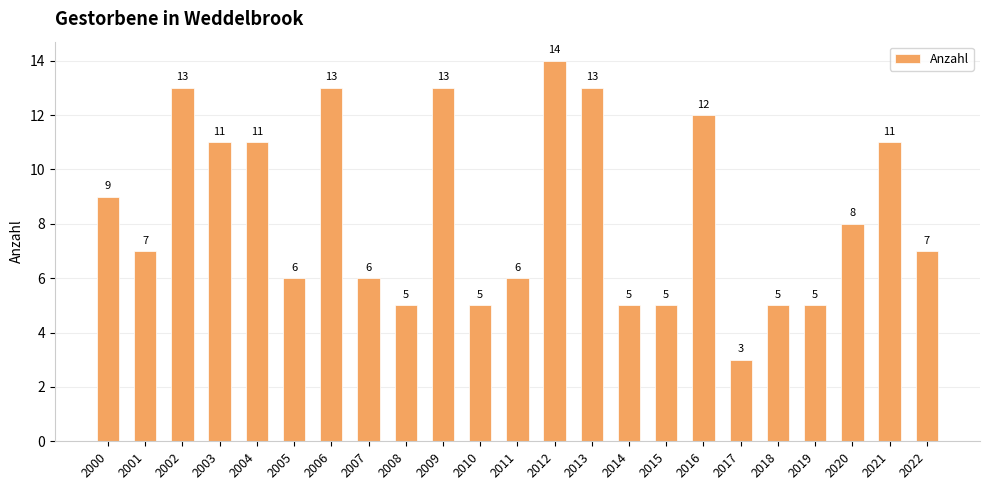

The chart shows a value of 10 at 2022. True or false?

False